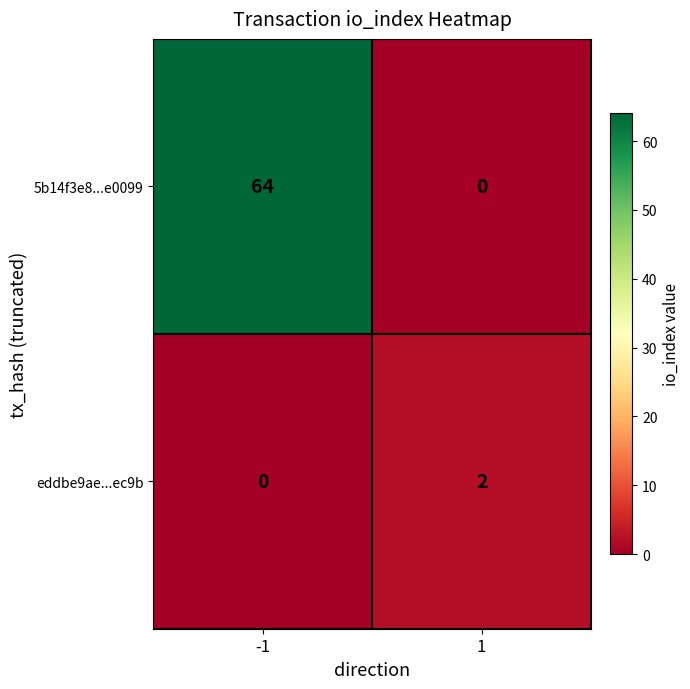

What is the difference between the 5b14f3e8...e0099 values at 1 and -1?

64